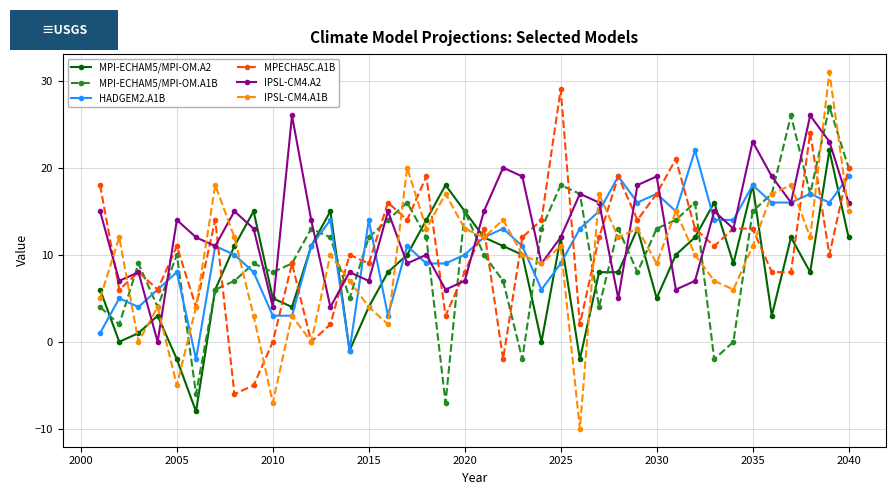

What are all the series names shown in the legend?

MPI-ECHAM5/MPI-OM.A2, MPI-ECHAM5/MPI-OM.A1B, HADGEM2.A1B, MPECHA5C.A1B, IPSL-CM4.A2, IPSL-CM4.A1B